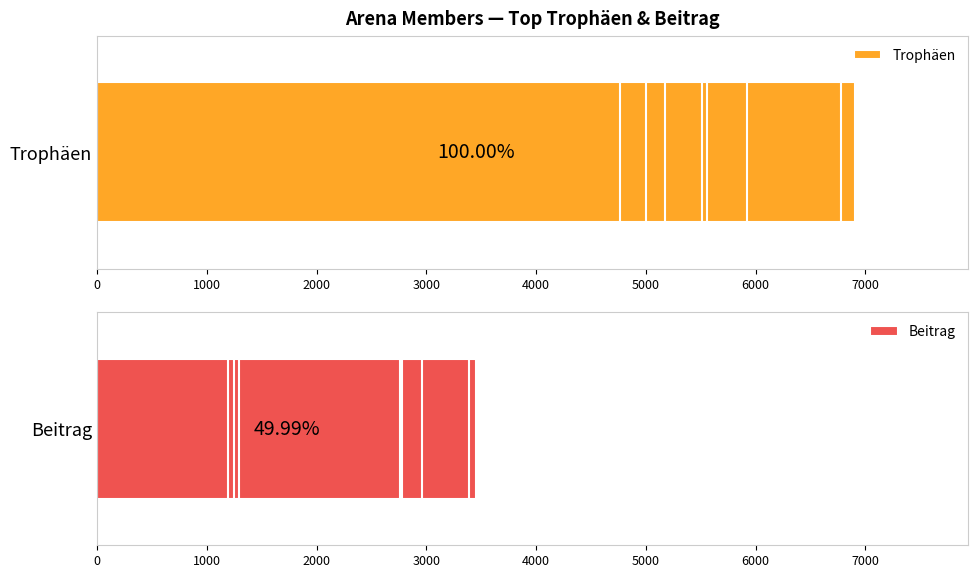

What is the highest value of the Trophäen series?

6903